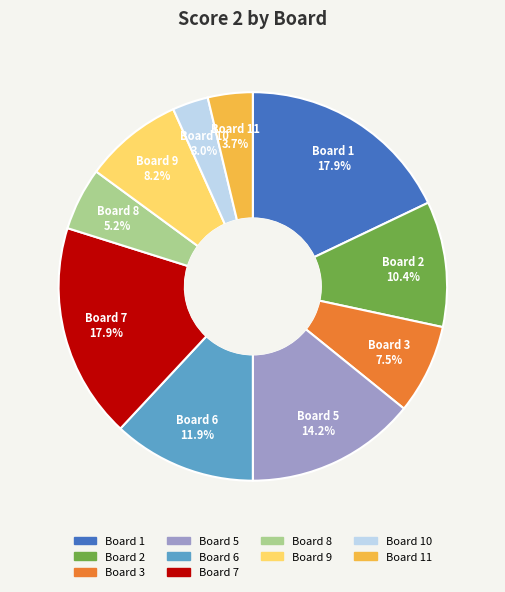

Approximately how many times larger is the value at Board 5 compared to Board 2?

1.4